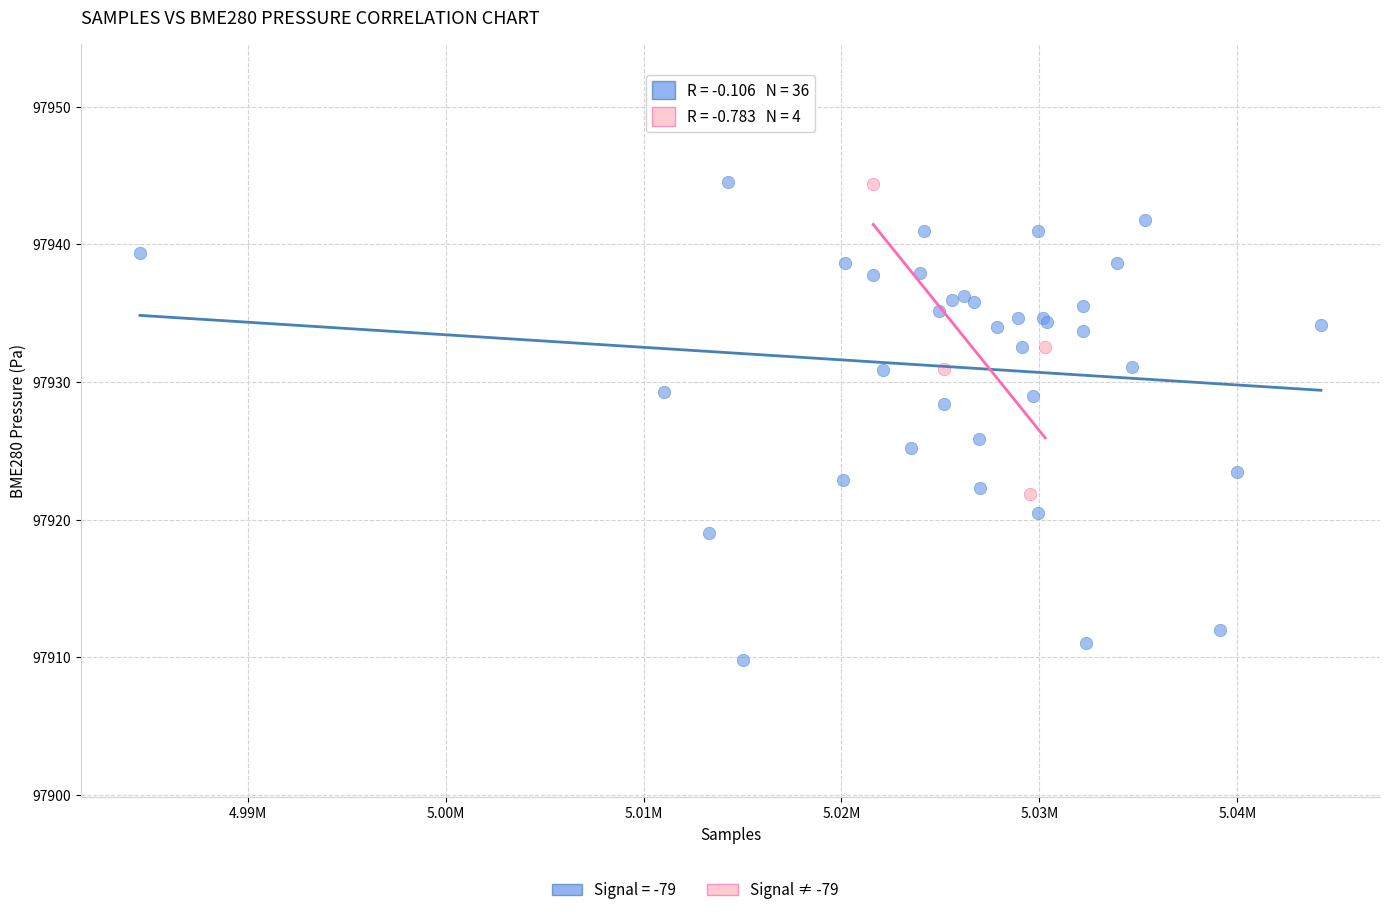

Which series reaches the minimum Y coordinate?

Signal = -79